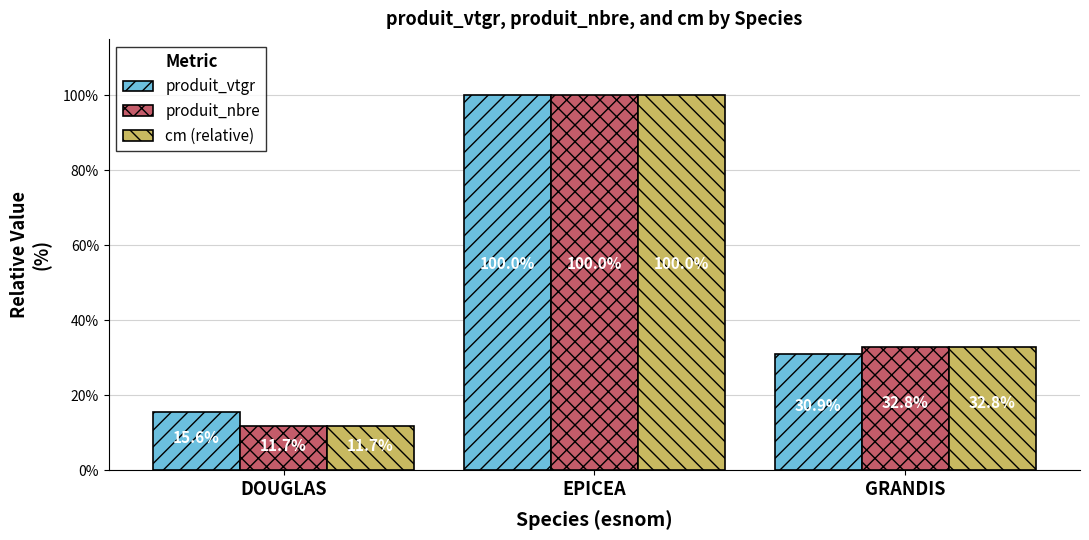

How many series are shown in this chart?

3